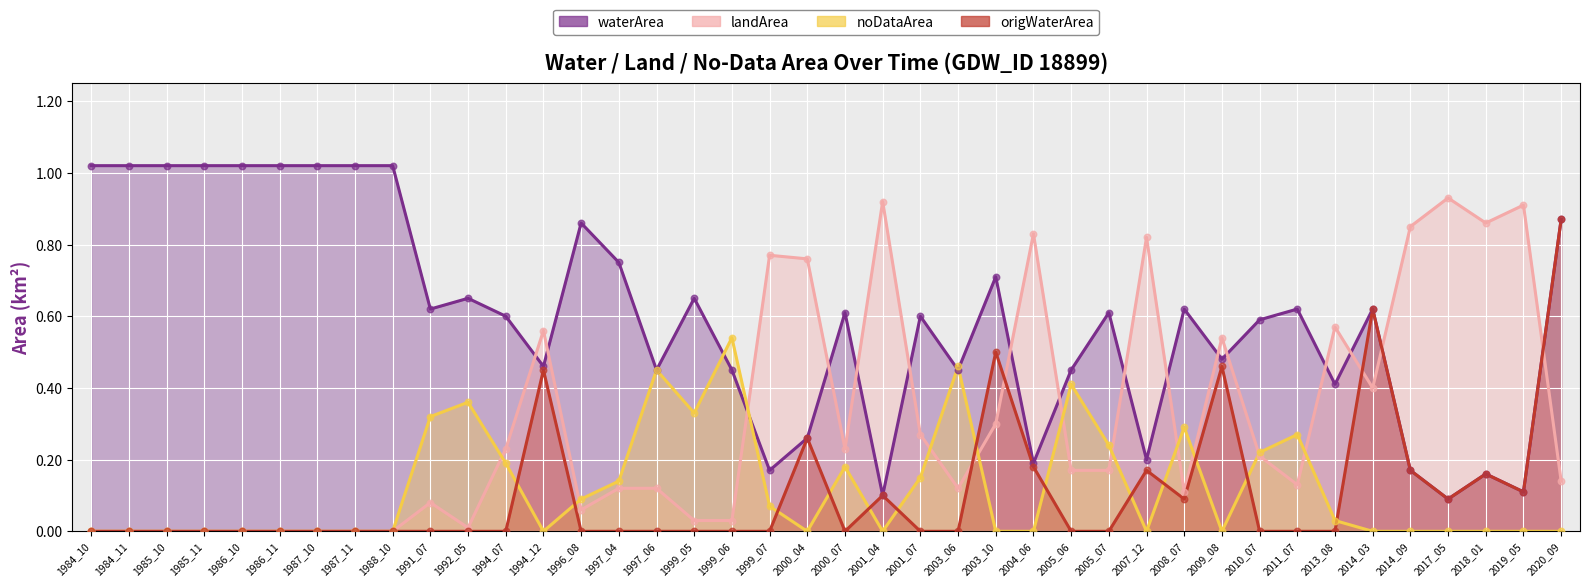

What is the total value across all series at 2013_08?

1.0